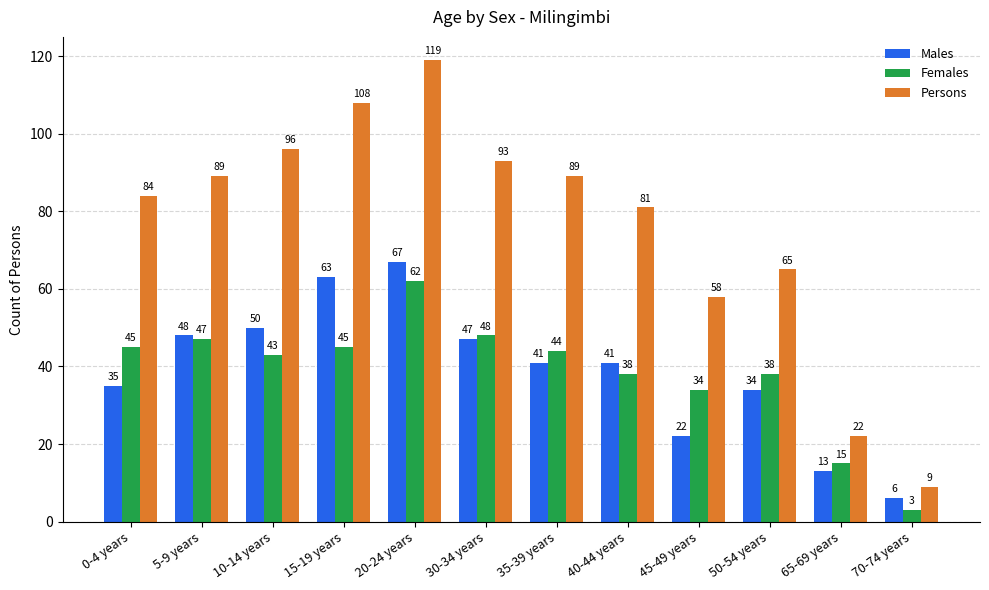

What is the value of the Females bar at the 10th from the left?

38